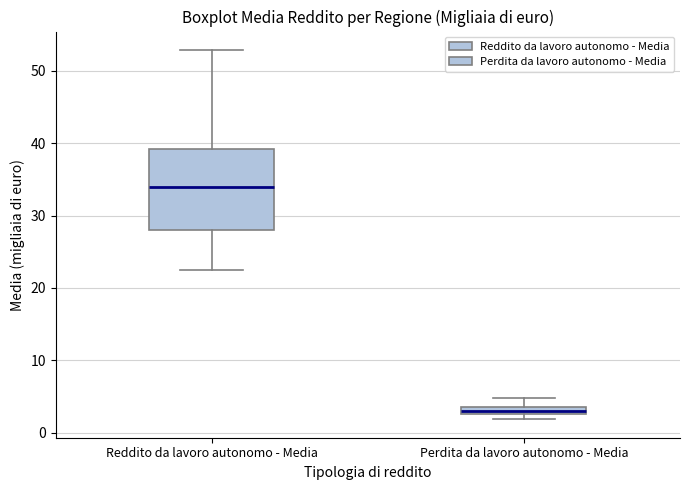

Comparing the boxes themselves (not the whiskers), which one is the tallest?

Reddito da lavoro autonomo - Media